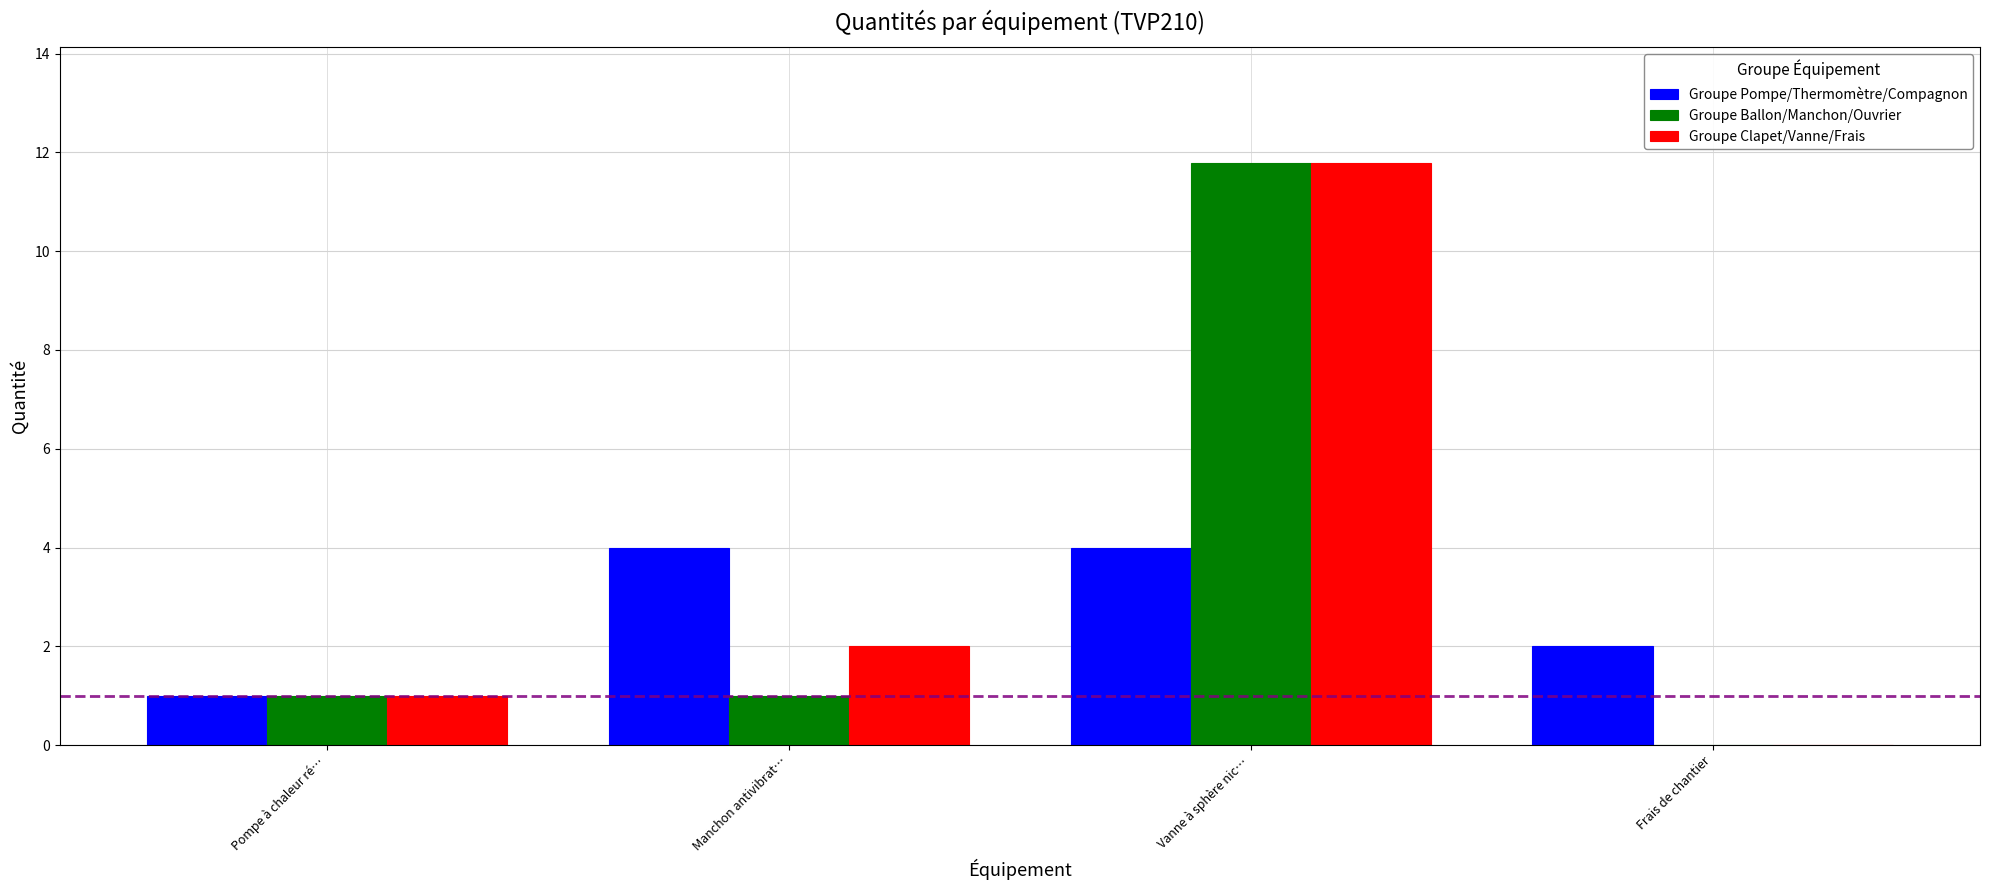

Is the value of Groupe Ballon/Manchon/Ouvrier at Vanne à sphère nic… greater than the value of Groupe Clapet/Vanne/Frais at Pompe à chaleur ré…?

Yes